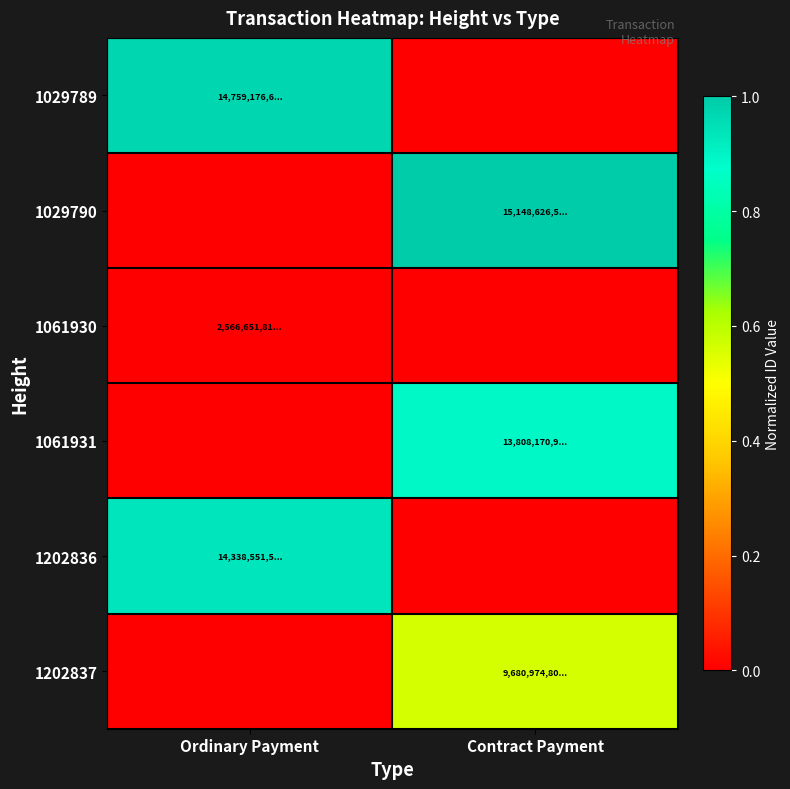

At how many categories does at least one series exceed 0?

2